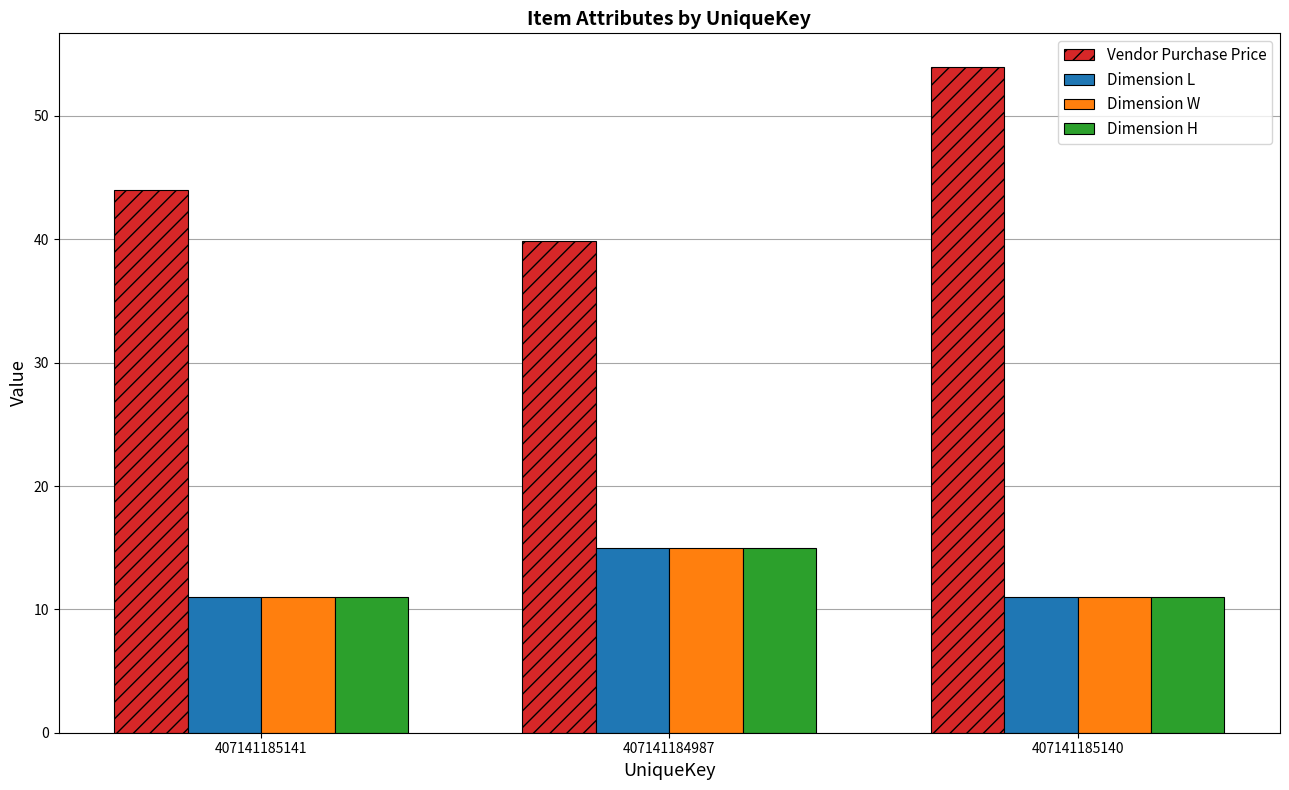

How many bars are there in each group?

4